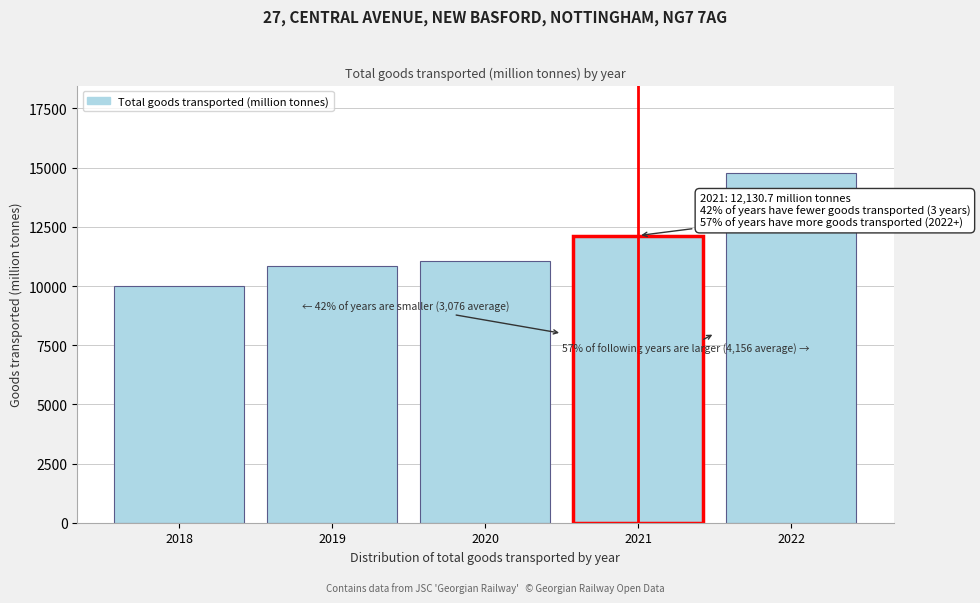

Reading right to left, list all the values displayed in this chart.

2022=14772.8	2021=12130.7	2020=11063.3	2019=10860.6	2018=10005.0